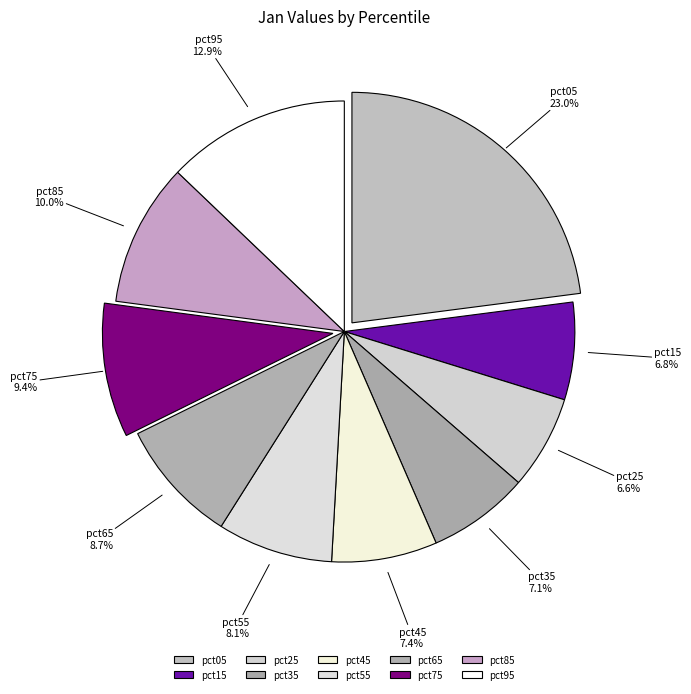

How many segments does this pie chart have?

10